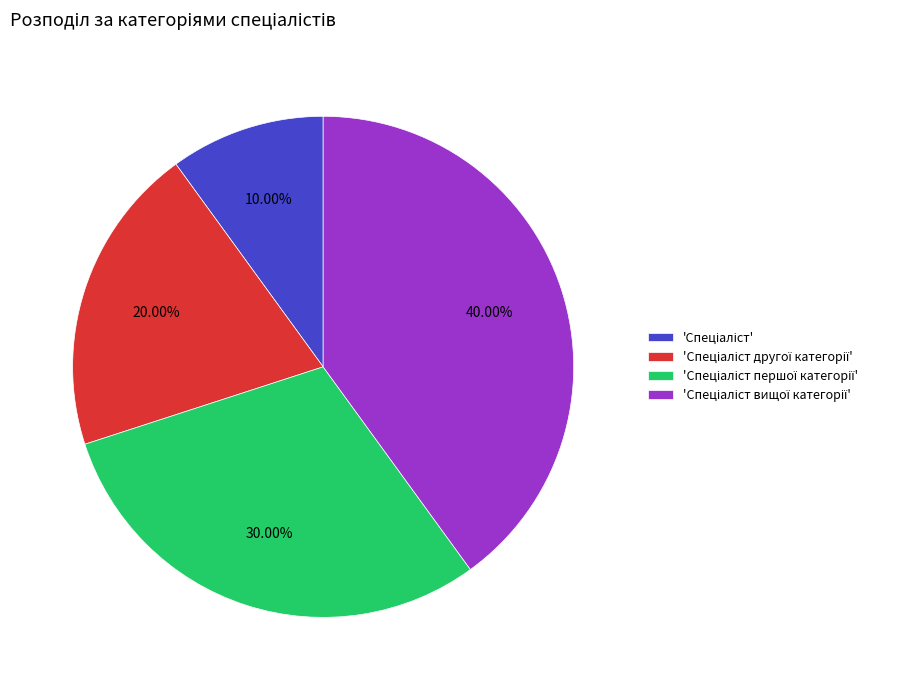

Is there any slice that represents more than half of the pie?

No